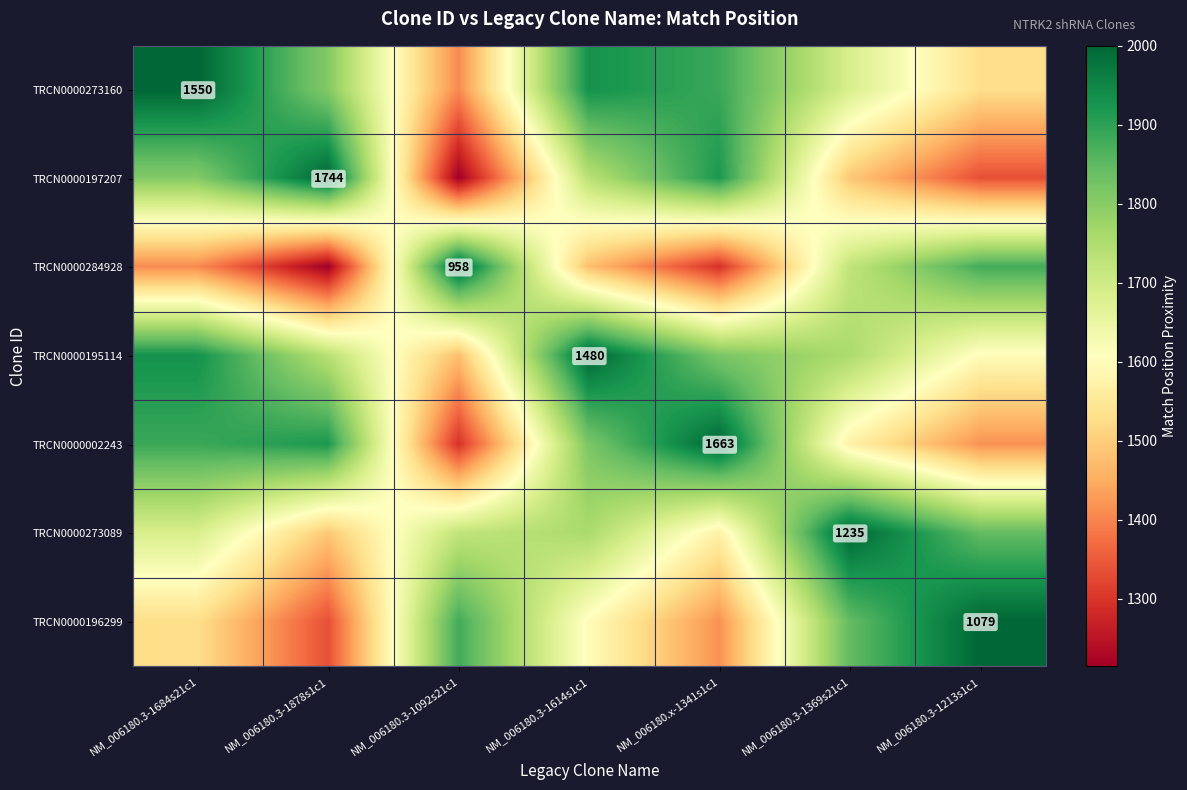

Which has a higher value, NM_006180.x-1341s1c1 or NM_006180.3-1878s1c1?

NM_006180.x-1341s1c1